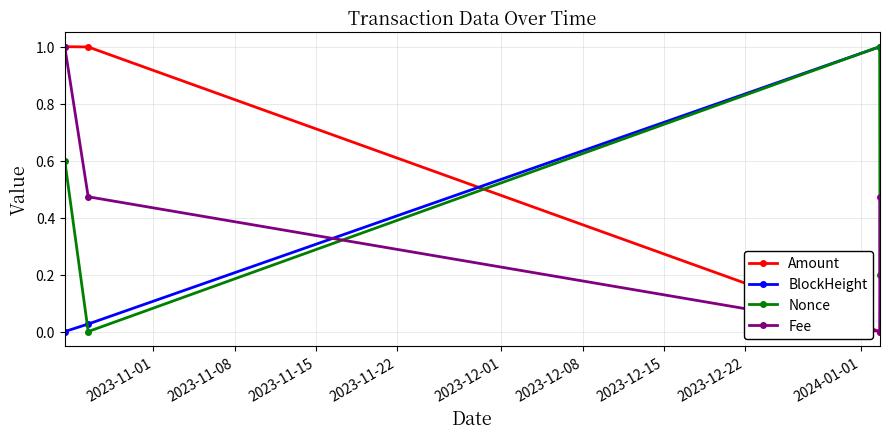

What is the maximum value for BlockHeight?

1.0